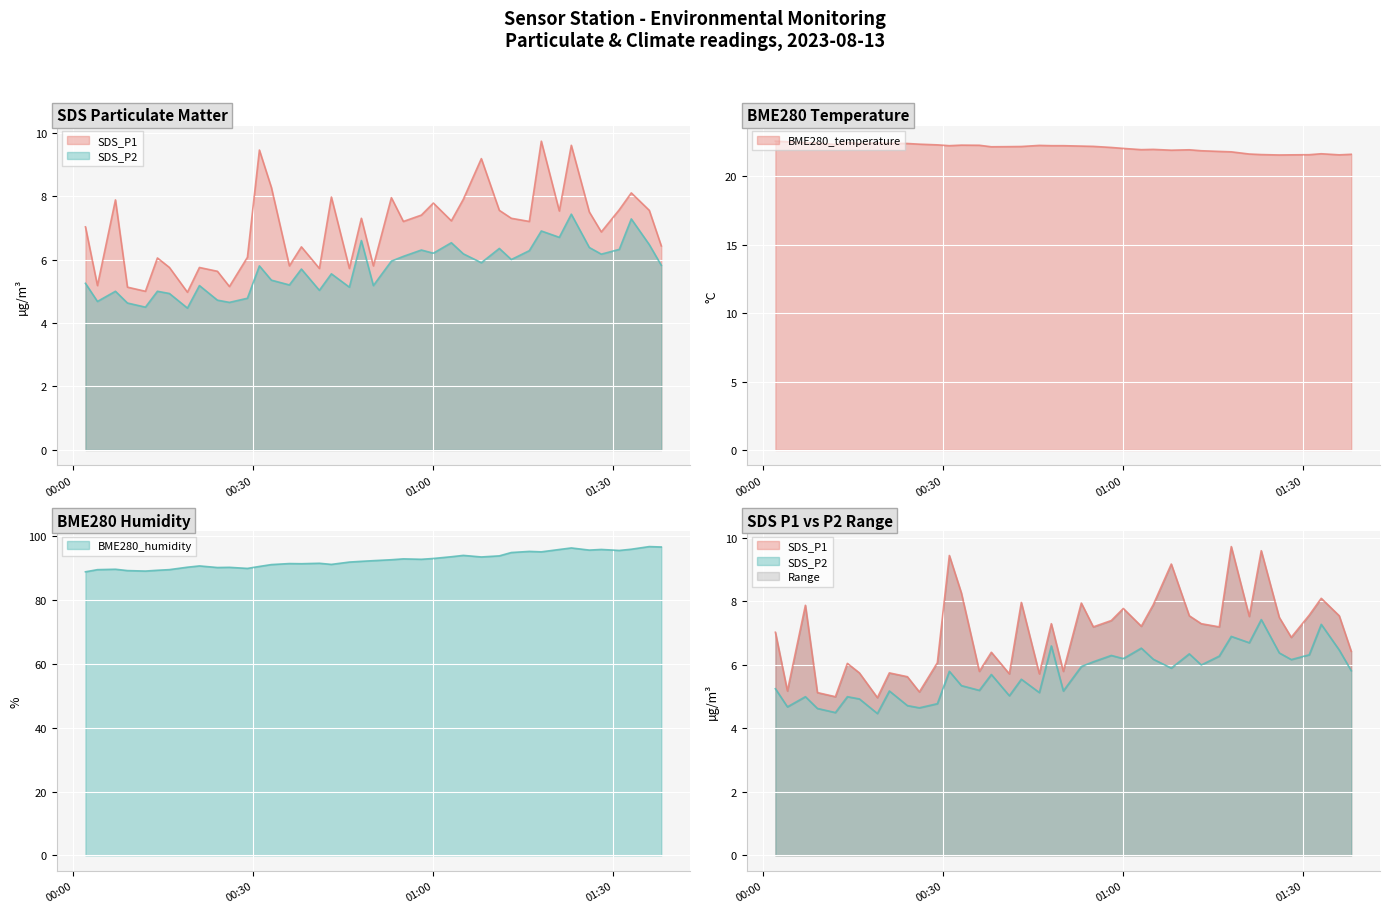

True or false: BME280_humidity and SDS_P2 cross at least once.

False